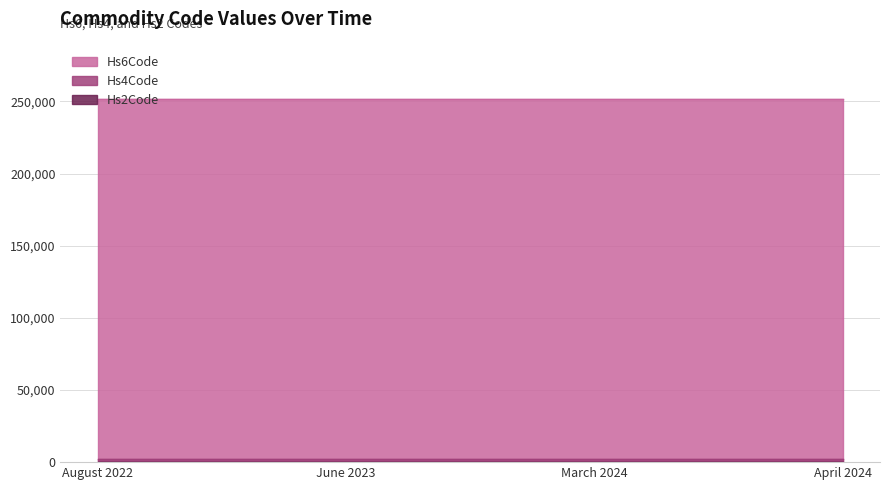

Which series changed the most between March 2024 and April 2024?

Hs6Code